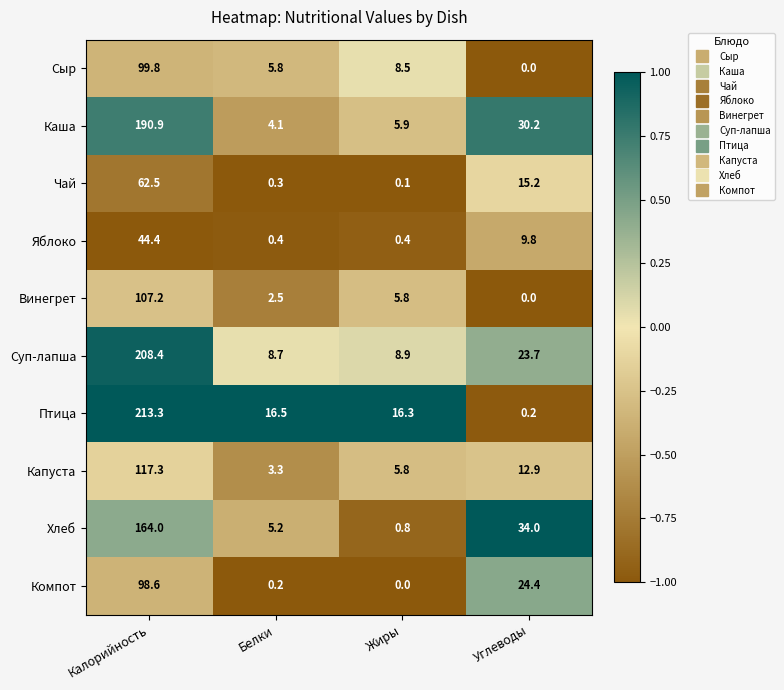

What is the total value across all series at Белки?

47.0